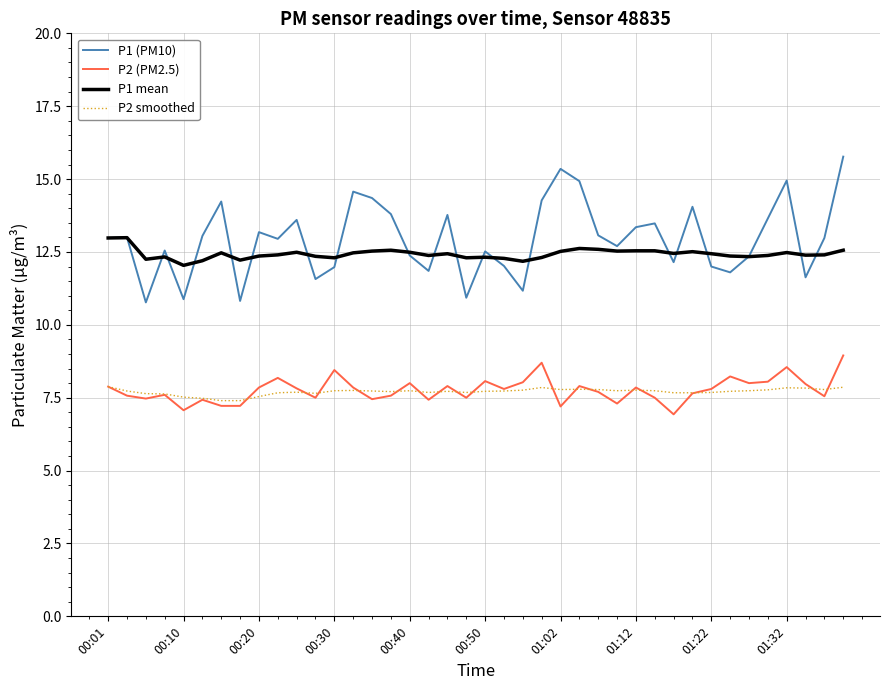

Is this an area chart (filled region under the line)?

No